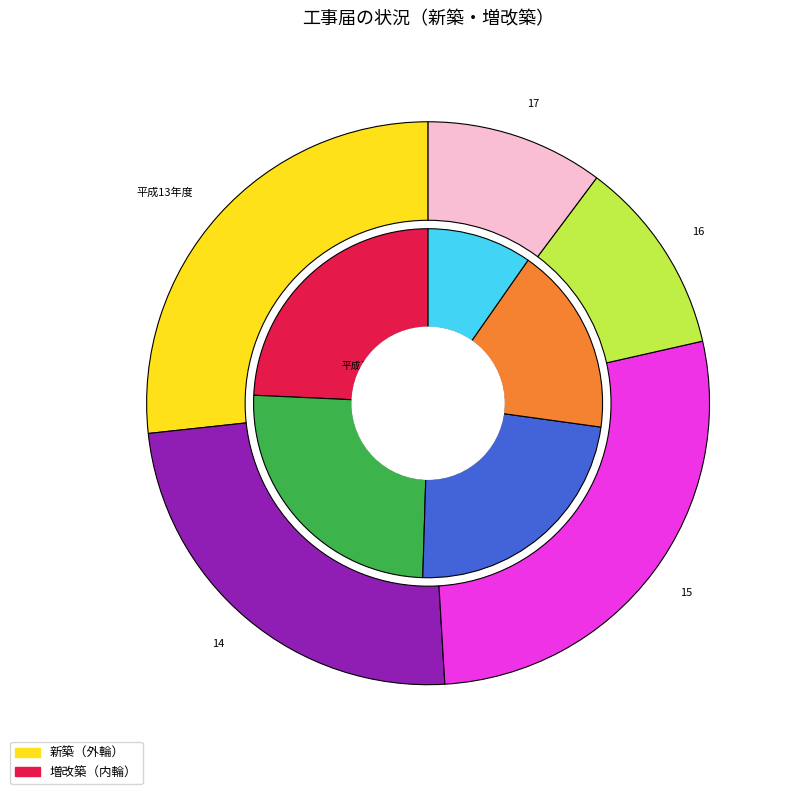

Which series changed the most between 15 and 17?

新築